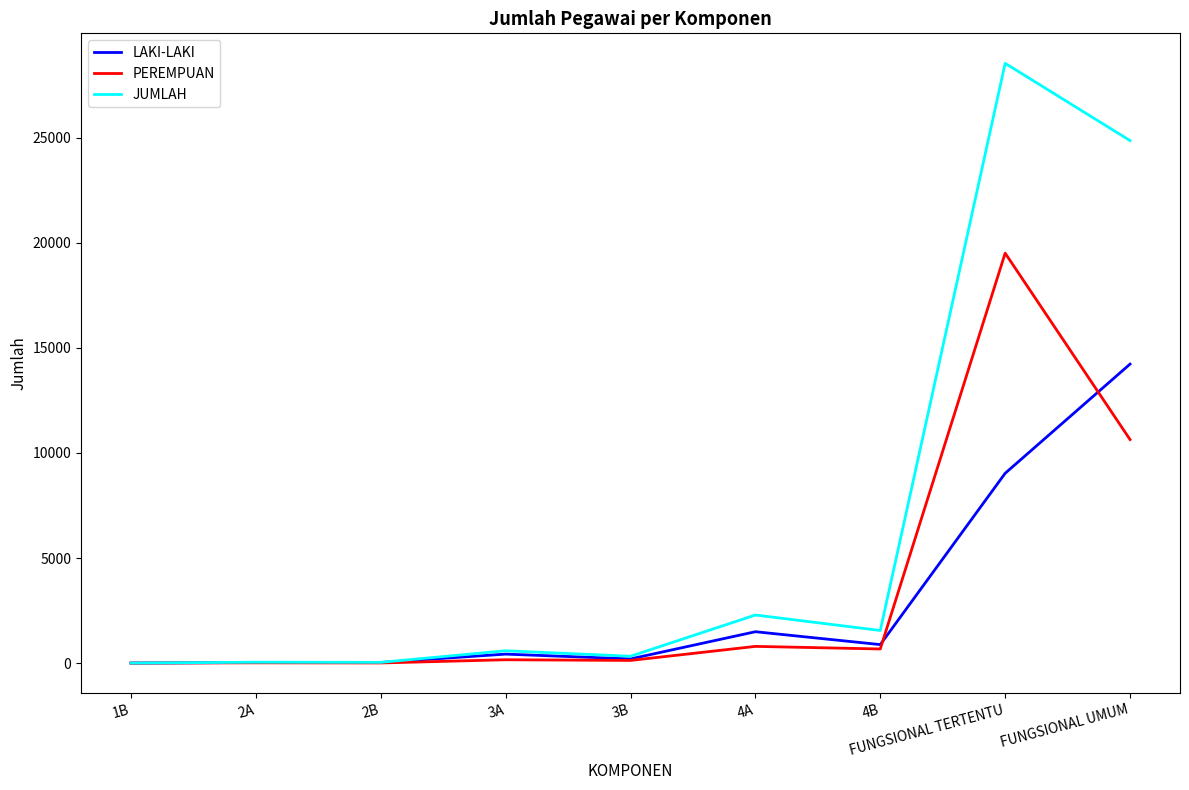

At which category does the chart reach its peak across all series?

FUNGSIONAL TERTENTU